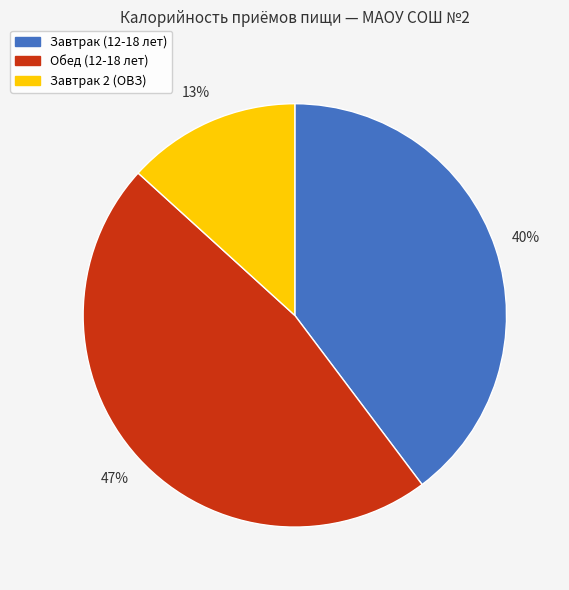

Which category has the biggest portion of the pie?

Обед (12-18 лет)